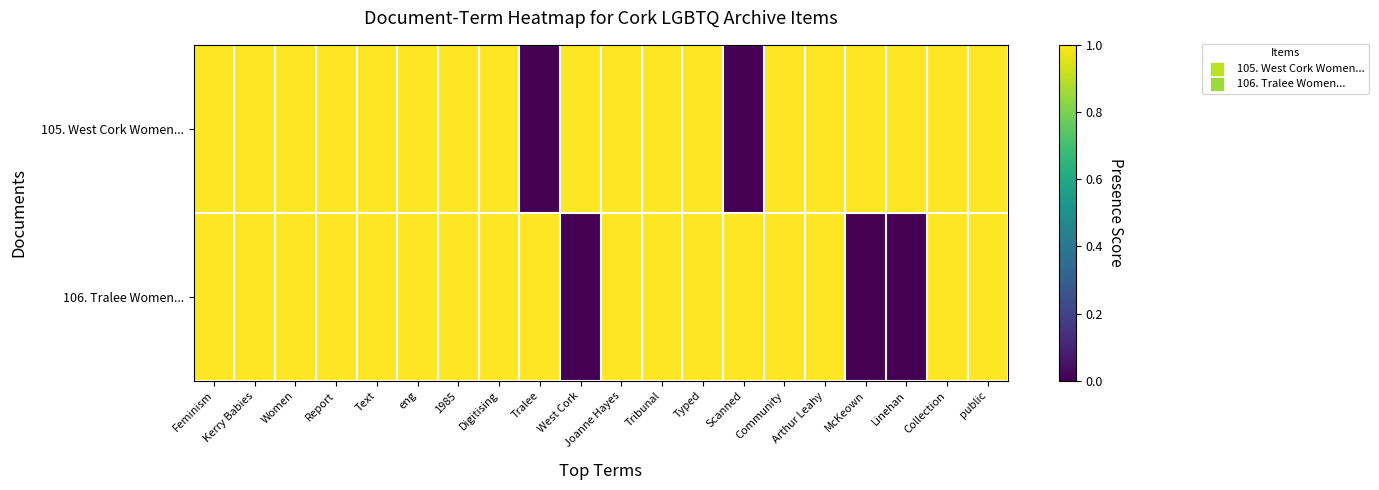

Reading left to right, extract all data points from this chart.

105. West Cork Women...: Feminism=1	Kerry Babies=1	Women=1	Report=1	Text=1	eng=1	1985=1	Digitising=1	Tralee=0	West Cork=1	Joanne Hayes=1	Tribunal=1	Typed=1	Scanned=0	Community=1	Arthur Leahy=1	McKeown=1	Linehan=1	Collection=1	public=1
106. Tralee Women...: Feminism=1	Kerry Babies=1	Women=1	Report=1	Text=1	eng=1	1985=1	Digitising=1	Tralee=1	West Cork=0	Joanne Hayes=1	Tribunal=1	Typed=1	Scanned=1	Community=1	Arthur Leahy=1	McKeown=0	Linehan=0	Collection=1	public=1